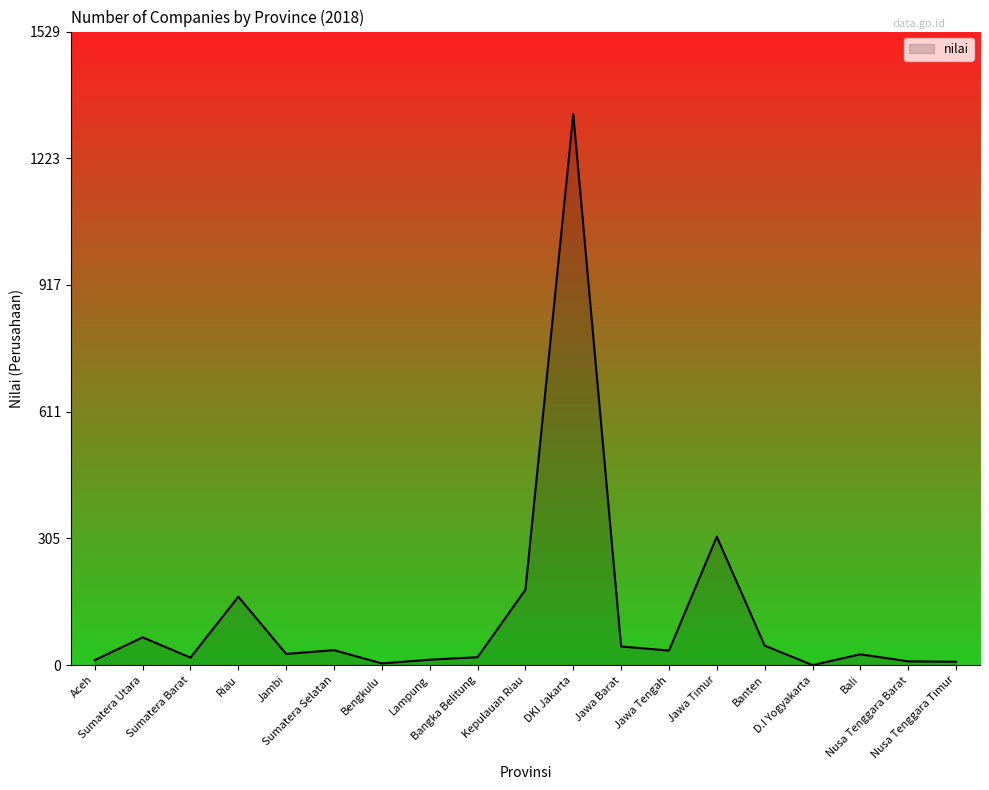

What is the maximum value shown in the chart?

1330